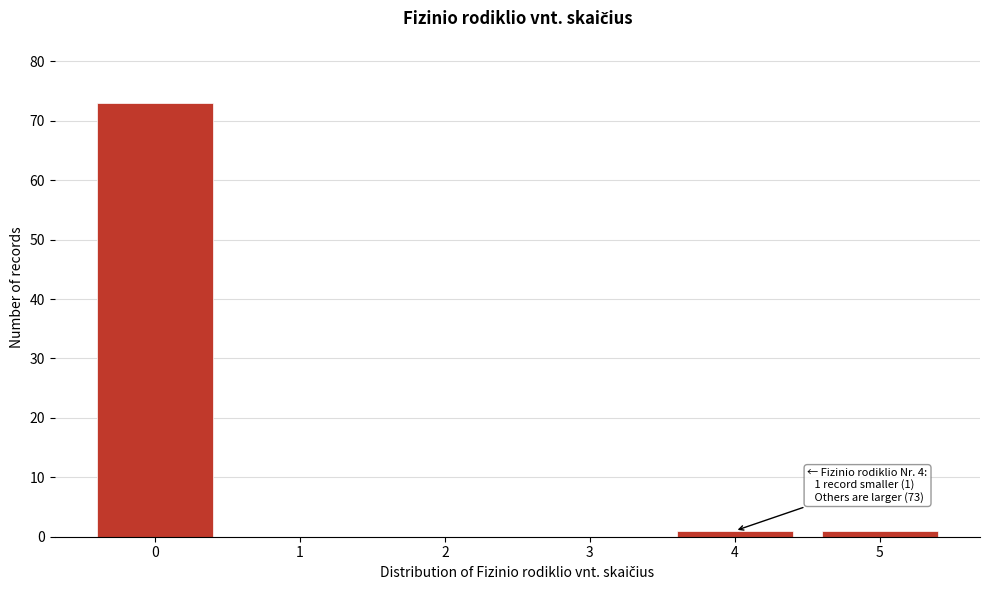

Reading left to right, what are all the values shown in this chart?

0=73	1=0	2=0	3=0	4=1	5=1